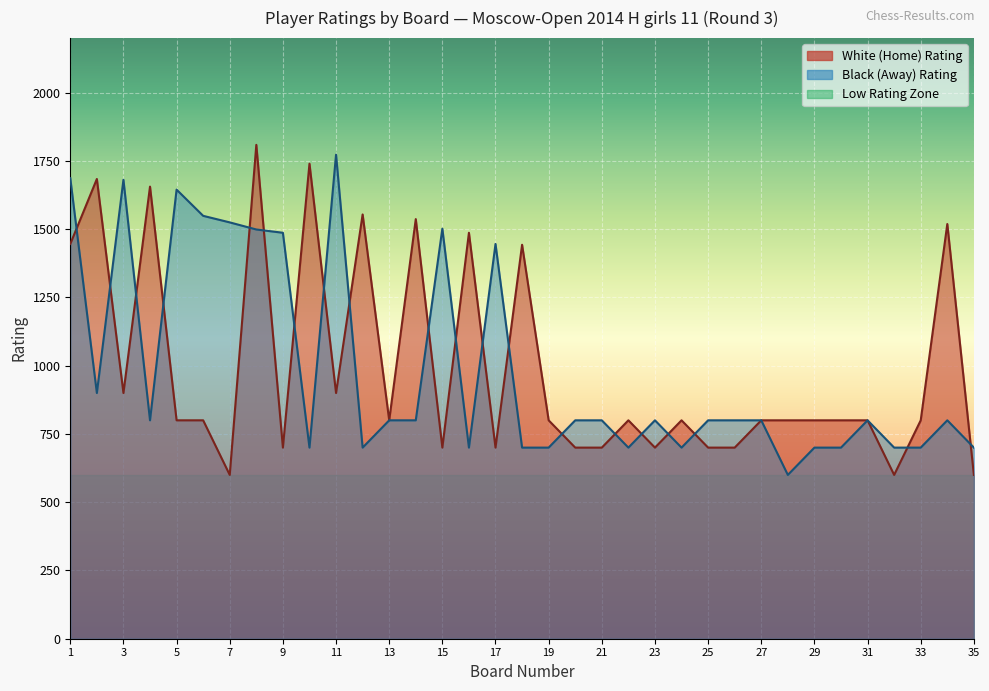

What is the average value of the Black (Away) Rating series?

986